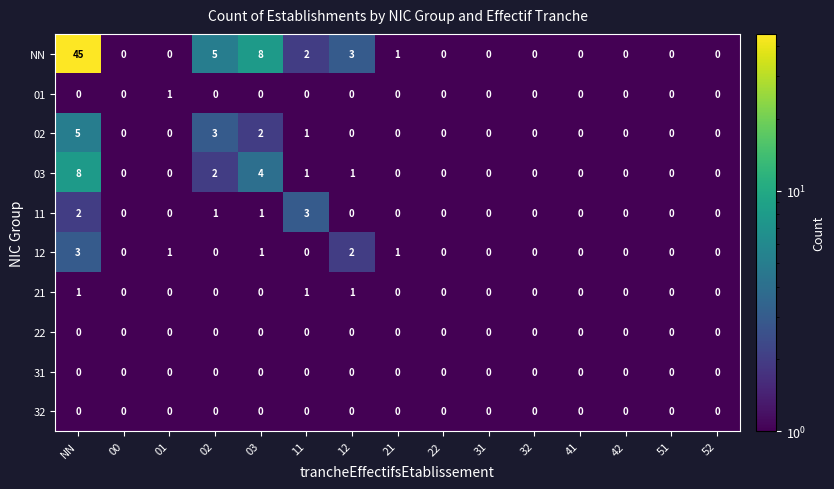

Where is NN nearest to the value 22?

03